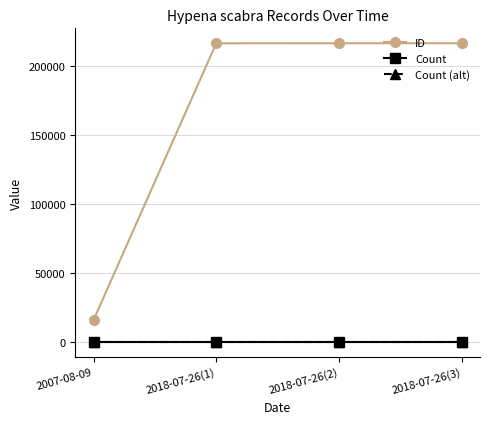

True or false: Count has more than 2 points higher than both neighbors.

False